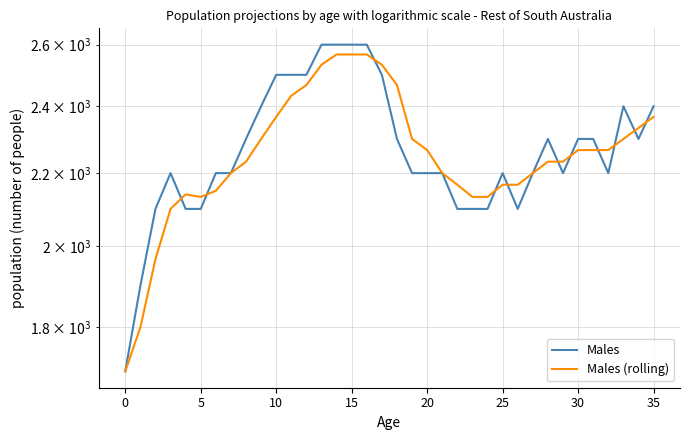

Which series changed the most between 20 and 31?

Males